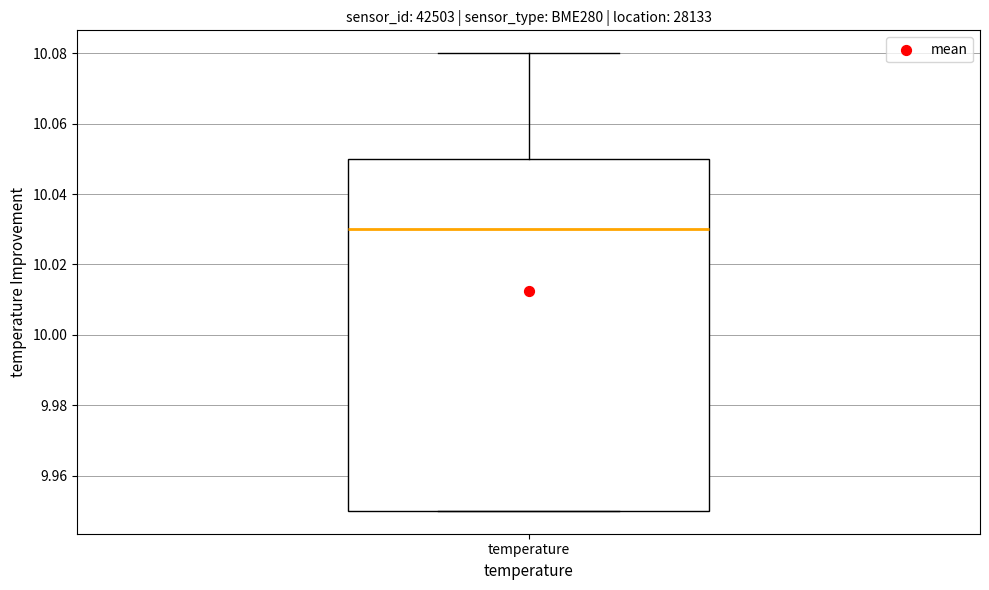

Where is the lower edge of the box for temperature on the y-axis? The values are not printed on the chart, so give them approximately, as read against the axis.

9.95